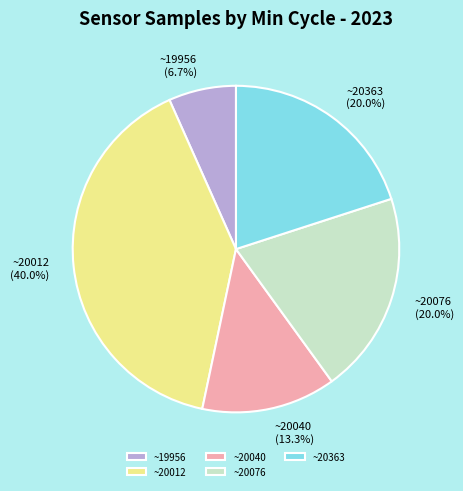

Between ~19956 (6.7%) and ~20076 (20.0%), which is larger?

~20076 (20.0%)